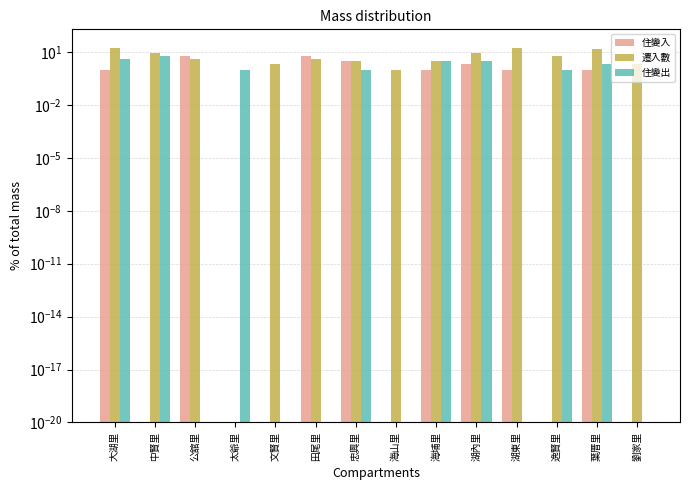

What is the difference between the maximum and minimum values in the 住變入 series?

6.0